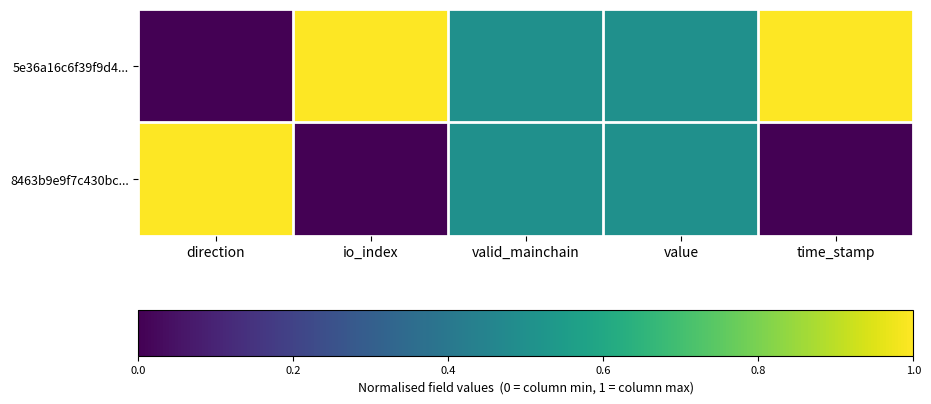

Reading right to left, list all the values displayed in this chart.

5e36a16c6f39f9d4...: time_stamp=1.0	value=0.5	valid_mainchain=0.5	io_index=1.0	direction=0.0
8463b9e9f7c430bc...: time_stamp=0.0	value=0.5	valid_mainchain=0.5	io_index=0.0	direction=1.0